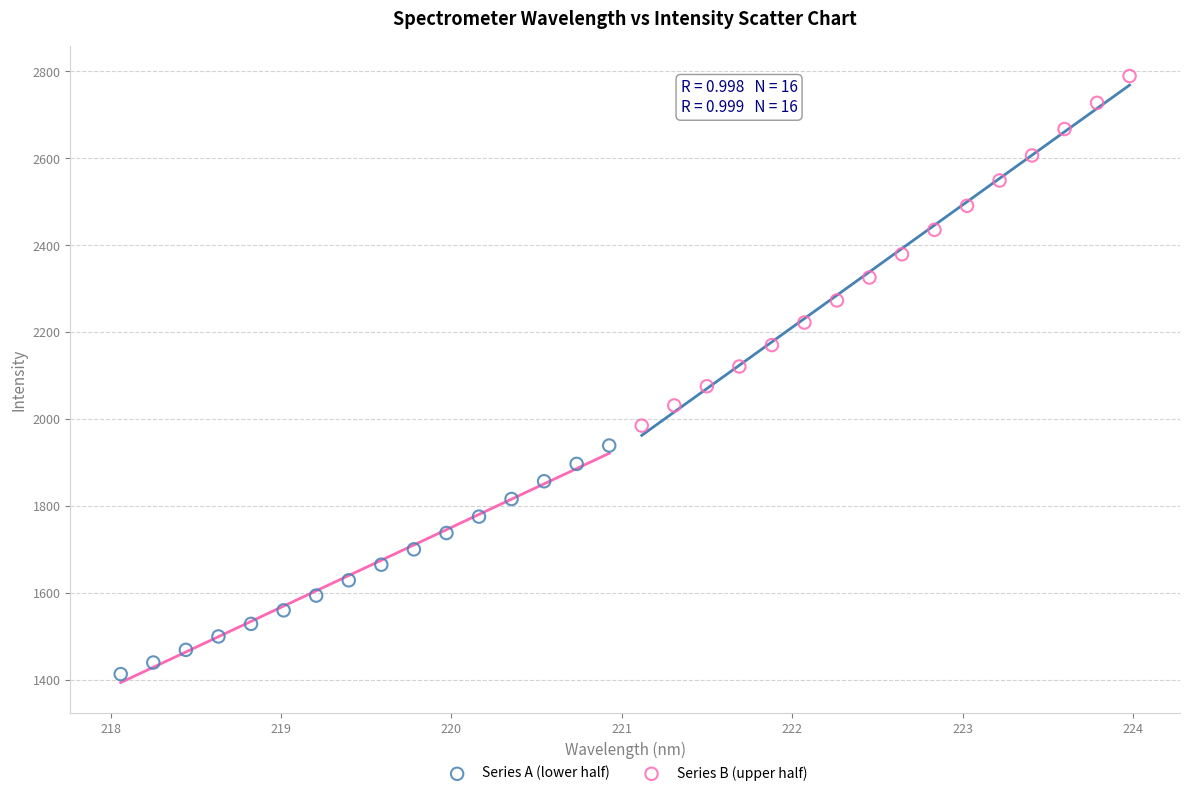

Which series contains the highest Y value?

Series B (upper half)